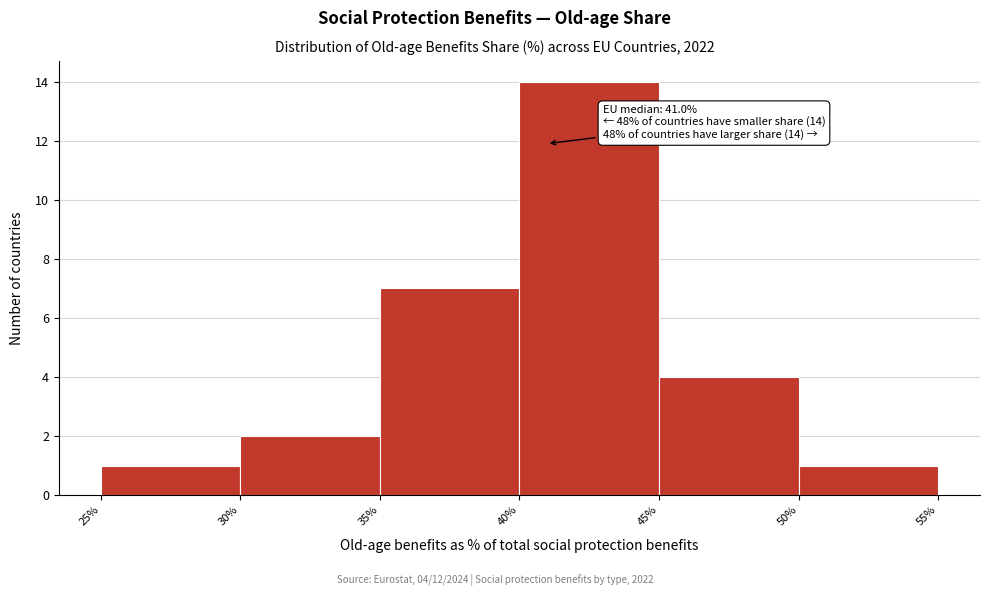

Which range on the x-axis has the tallest bar?

40% to 45%